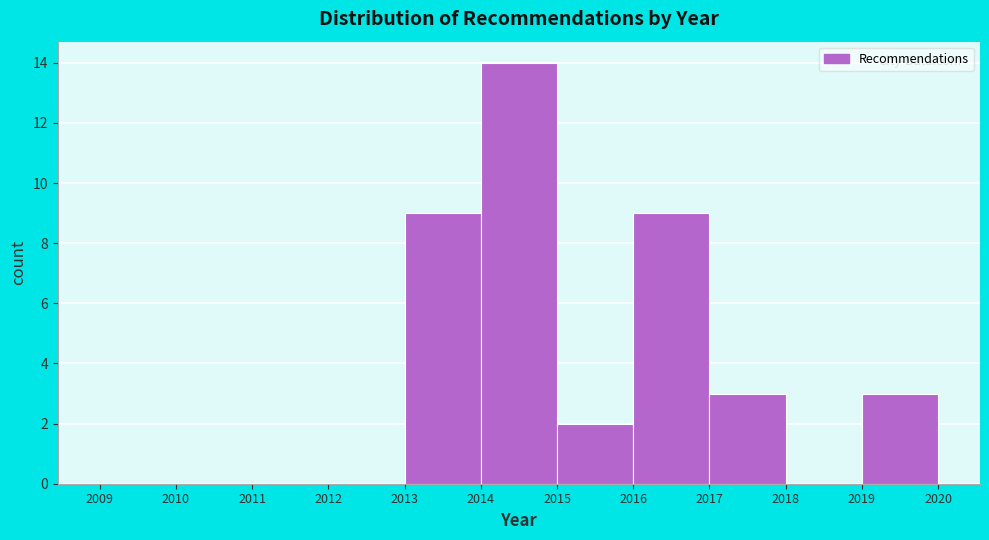

Reading left to right, transcribe this chart: for each bar, give the range it covers on the x-axis and its height. The values are not printed on the chart, so give them approximately, as read against the axis.

2009 to 2010: 0
2010 to 2011: 0
2011 to 2012: 0
2012 to 2013: 0
2013 to 2014: 9
2014 to 2015: 14
2015 to 2016: 2
2016 to 2017: 9
2017 to 2018: 3
2018 to 2019: 0
2019 to 2020: 3